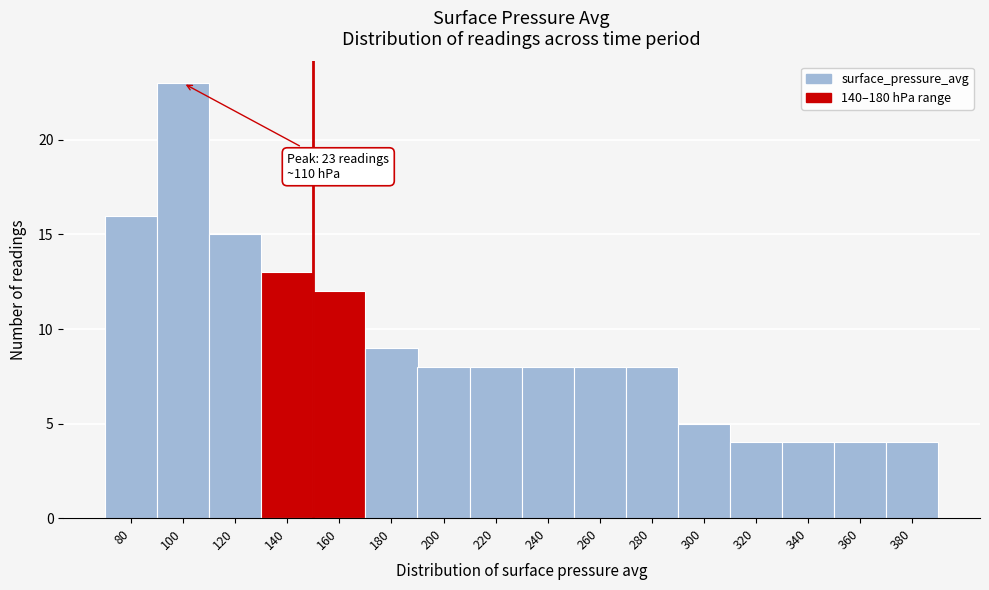

Reading left to right, transcribe all the data shown in this chart.

80=16	100=23	120=15	140=13	160=12	180=9	200=8	220=8	240=8	260=8	280=8	300=5	320=4	340=4	360=4	380=4